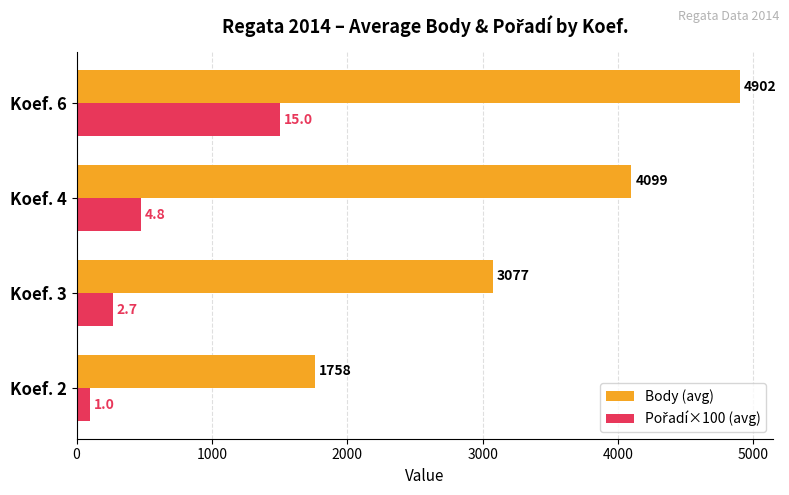

List the labels in order of Body (avg) value, smallest first.

Koef. 2, Koef. 3, Koef. 4, Koef. 6